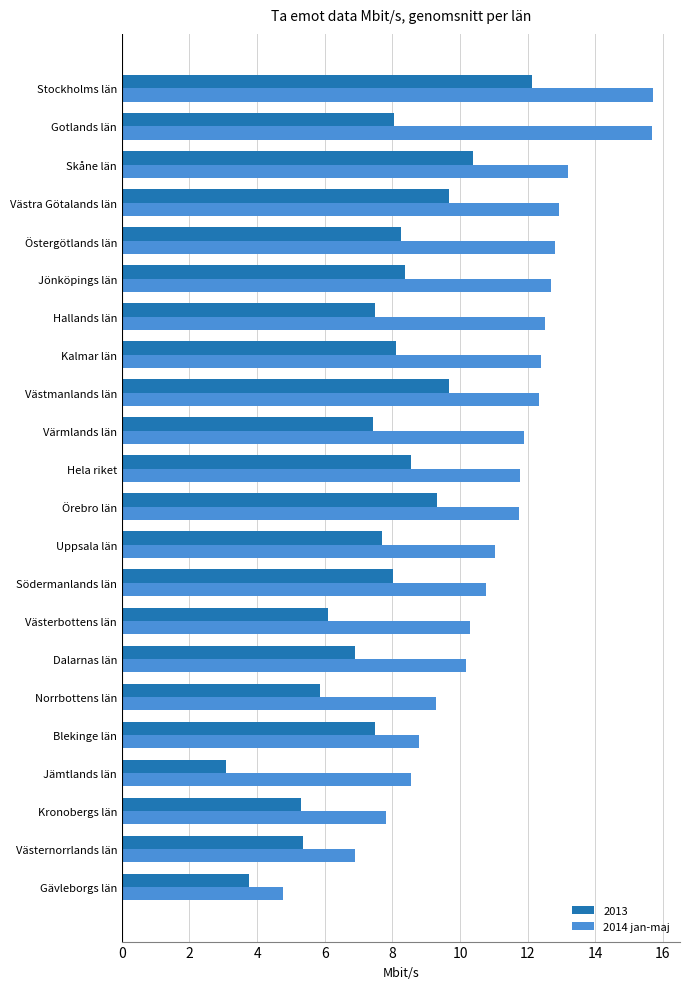

What is the greatest value displayed?

15.7